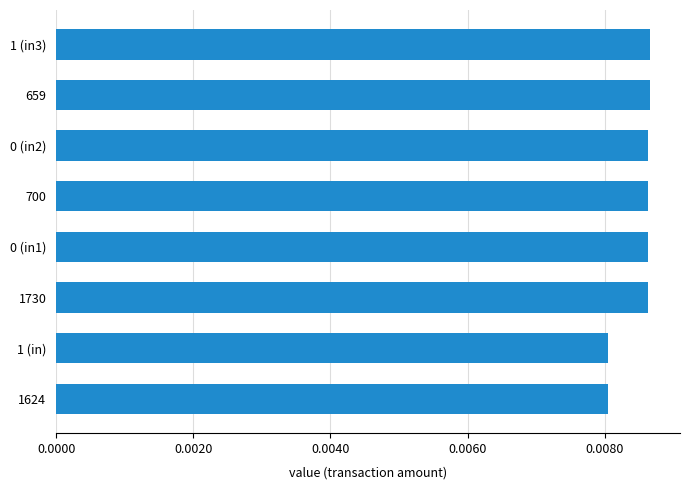

Which has a higher value, 1 (in3) or 1624?

1 (in3)